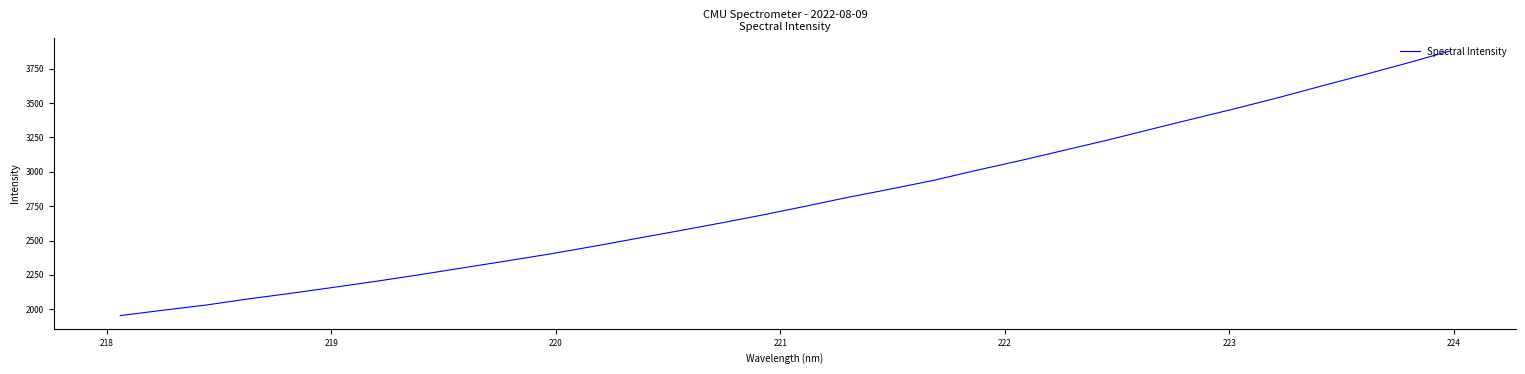

What is the average value?

2789.4